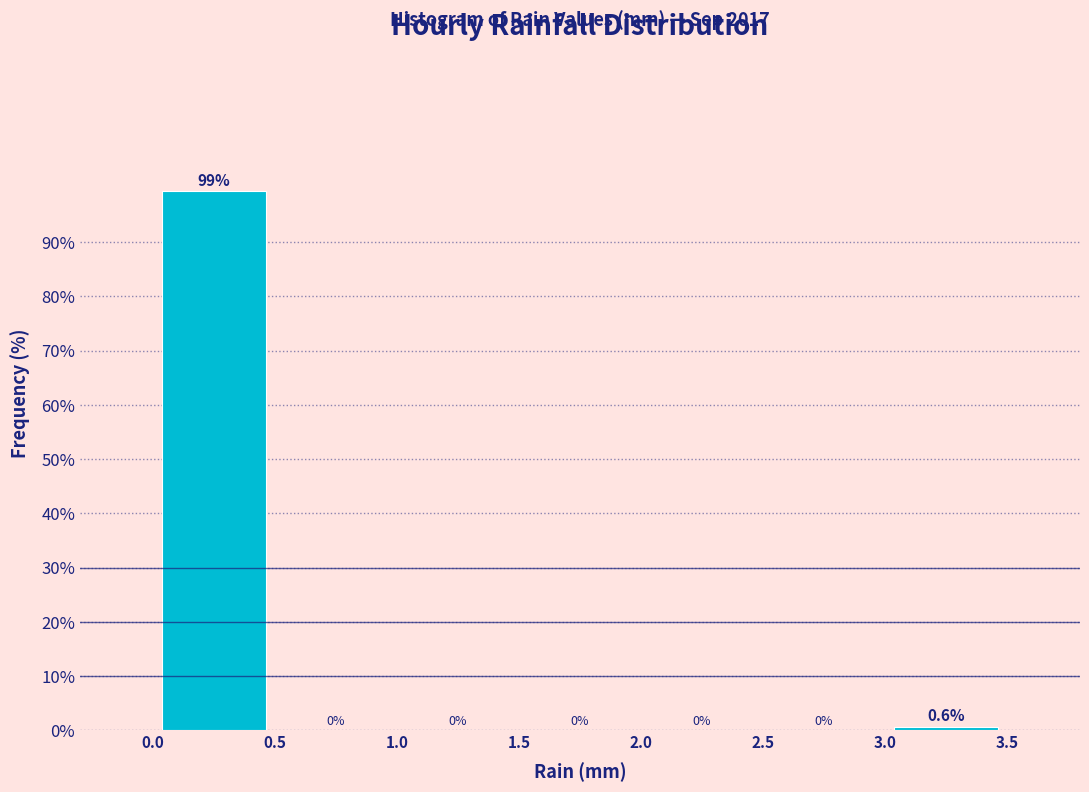

Reading left to right, transcribe this chart: for each bar, give the range it covers on the x-axis and its height.

0.0 to 0.5: 99.4
0.5 to 1.0: 0.0
1.0 to 1.5: 0.0
1.5 to 2.0: 0.0
2.0 to 2.5: 0.0
2.5 to 3.0: 0.0
3.0 to 3.5: 0.6